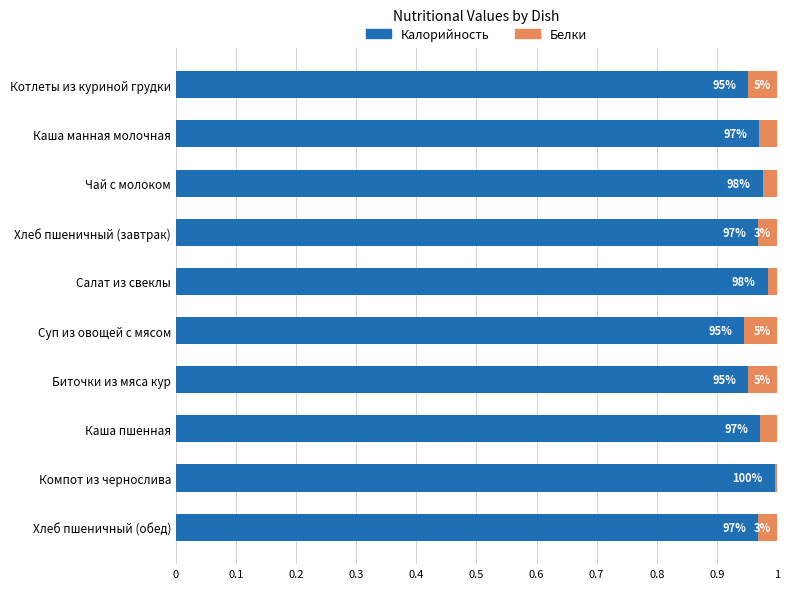

What are all the series names shown in the legend?

Калорийность, Белки